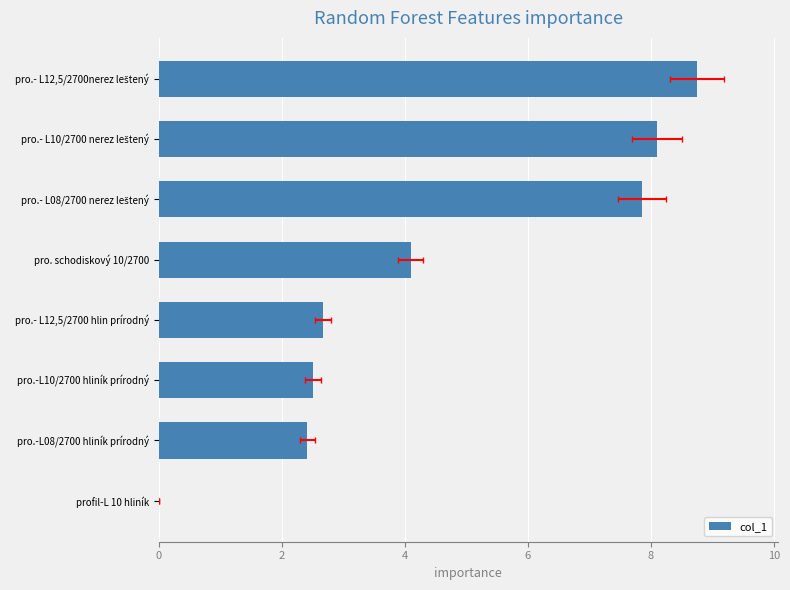

The value at pro.- L08/2700 nerez leštený is 7.9. True or false?

True